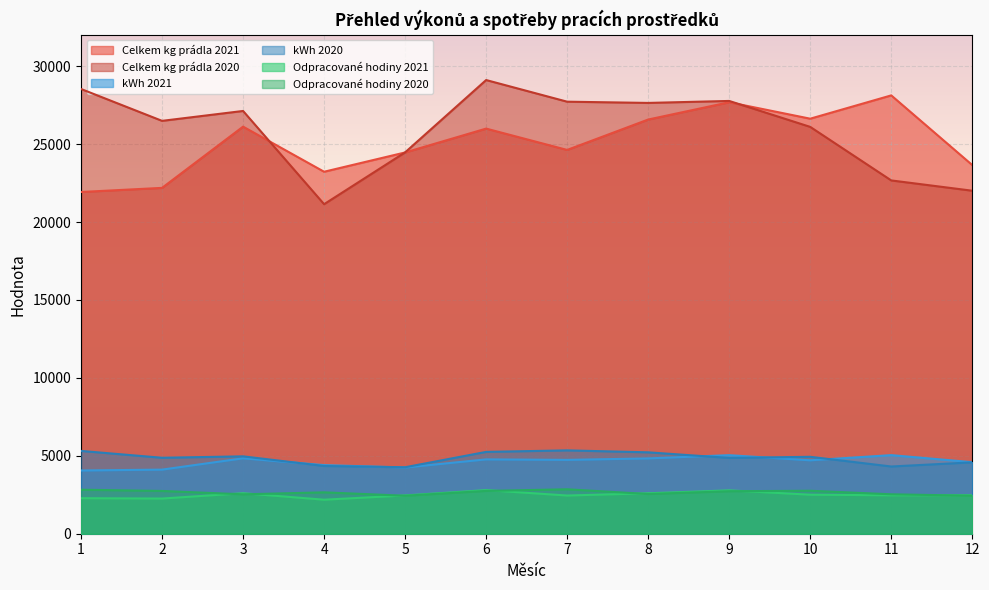

Count the number of data series in this chart.

6